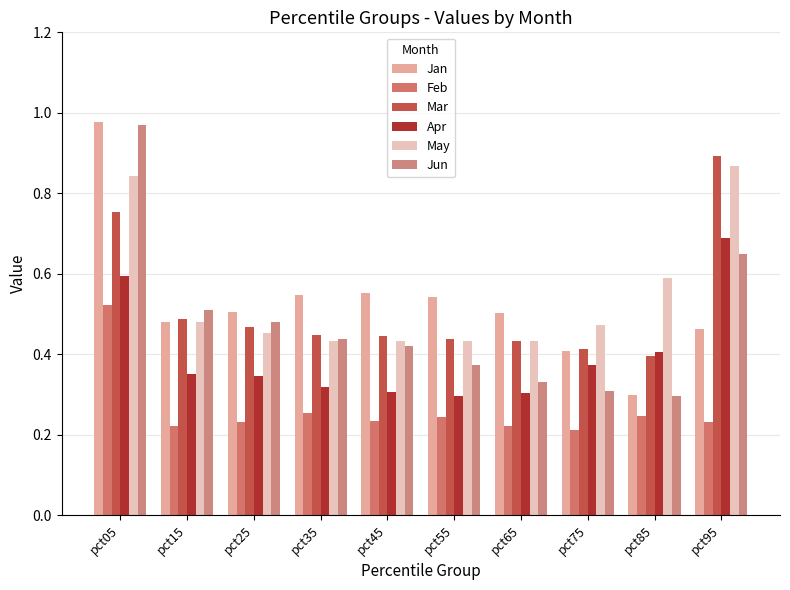

Does the chart contain stacked bars?

No